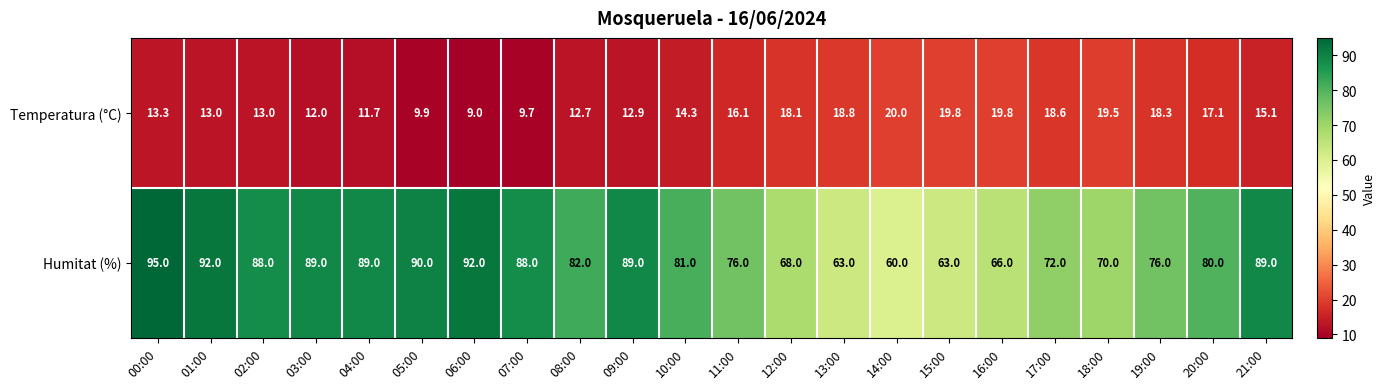

List the series in order of their overall mean, highest first.

Humitat (%), Temperatura (°C)